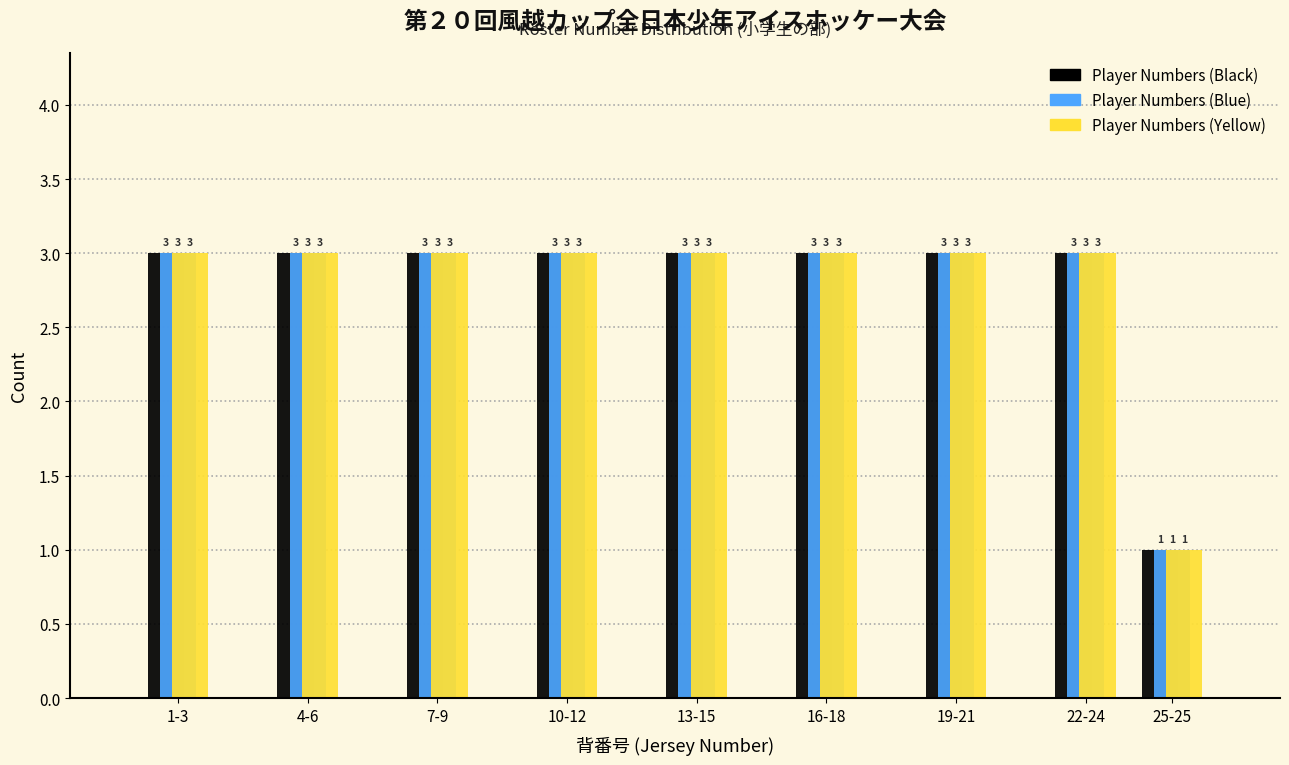

Reading left to right, list all the values displayed in this chart.

Player Numbers (Black): 1-3=3	4-6=3	7-9=3	10-12=3	13-15=3	16-18=3	19-21=3	22-24=3	25-25=1
Player Numbers (Blue): 1-3=3	4-6=3	7-9=3	10-12=3	13-15=3	16-18=3	19-21=3	22-24=3	25-25=1
Player Numbers (Yellow): 1-3=3	4-6=3	7-9=3	10-12=3	13-15=3	16-18=3	19-21=3	22-24=3	25-25=1